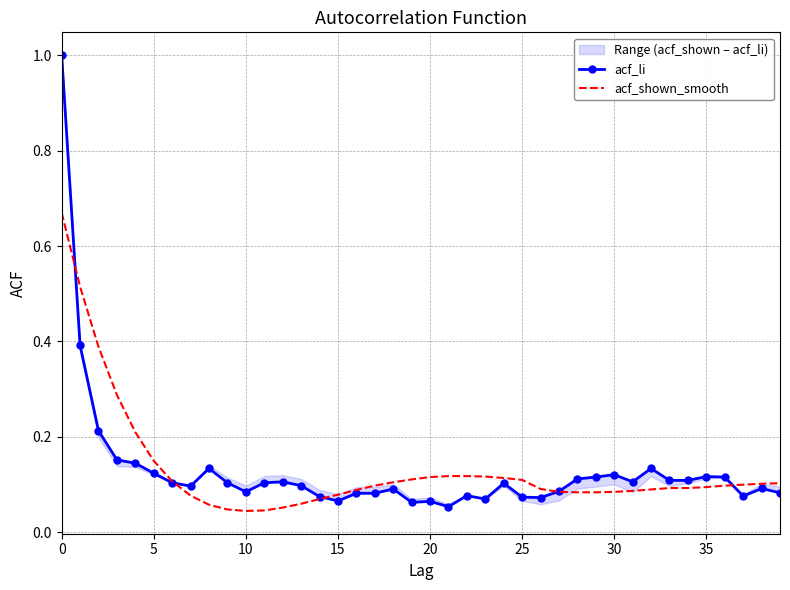

True or false: acf_li has more than 0 points higher than both neighbors.

True